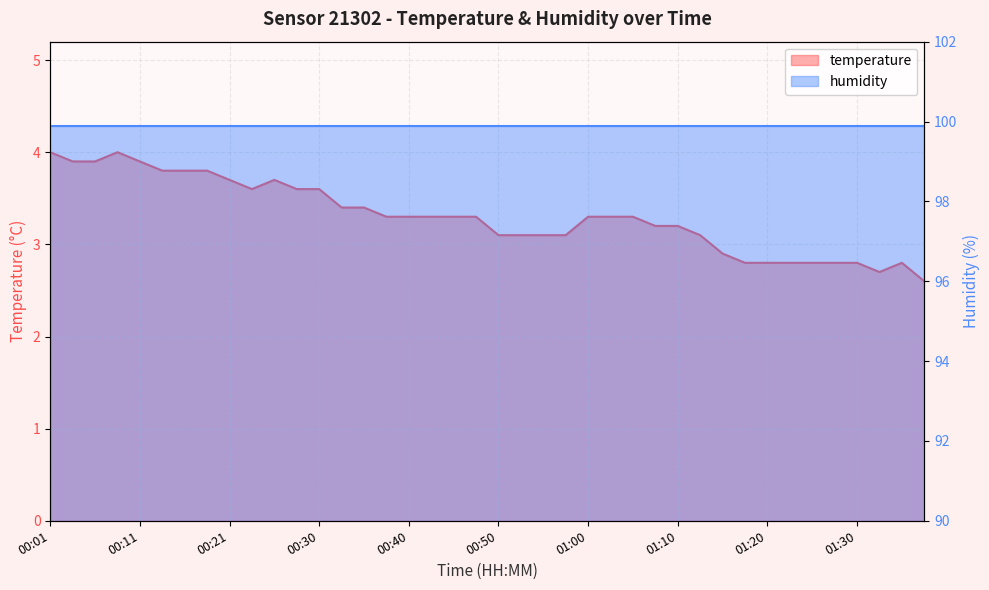

What is the label of the 38th point from the right?

00:06